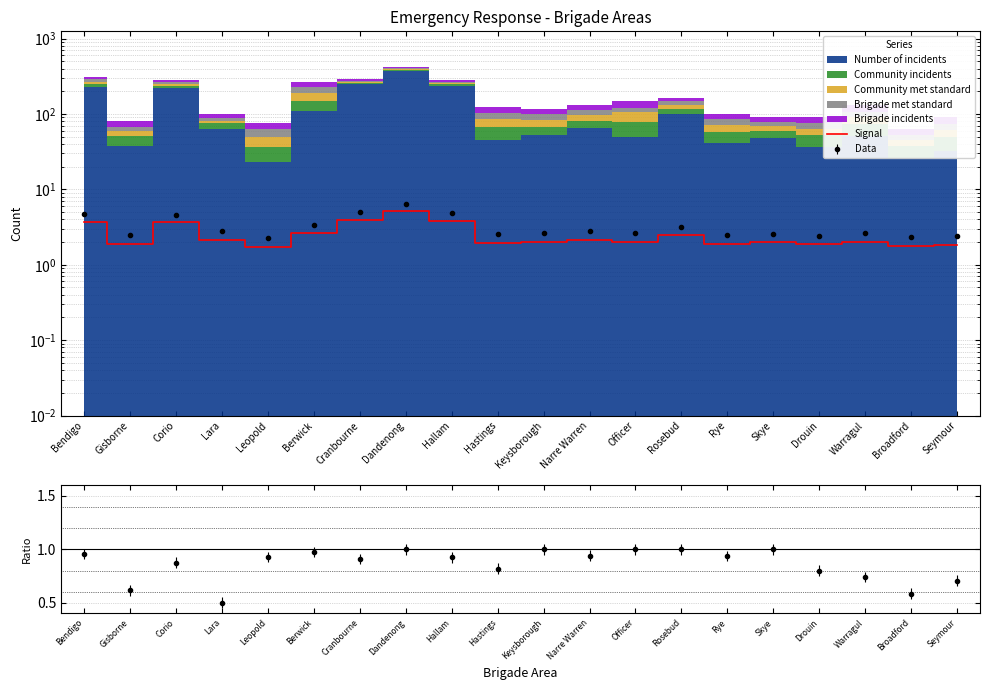

How many points are higher than both their immediate neighbors (excluding endpoints)?

6